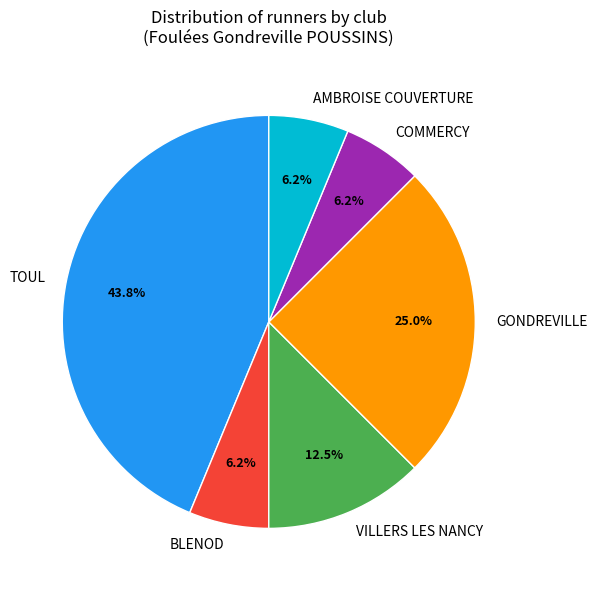

To the nearest percent, what percentage of the pie is GONDREVILLE?

25%